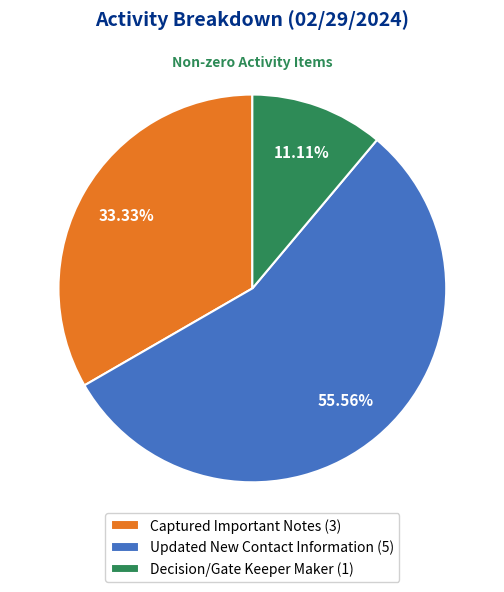

Which category has the smallest portion of the pie?

Decision/Gate Keeper Maker